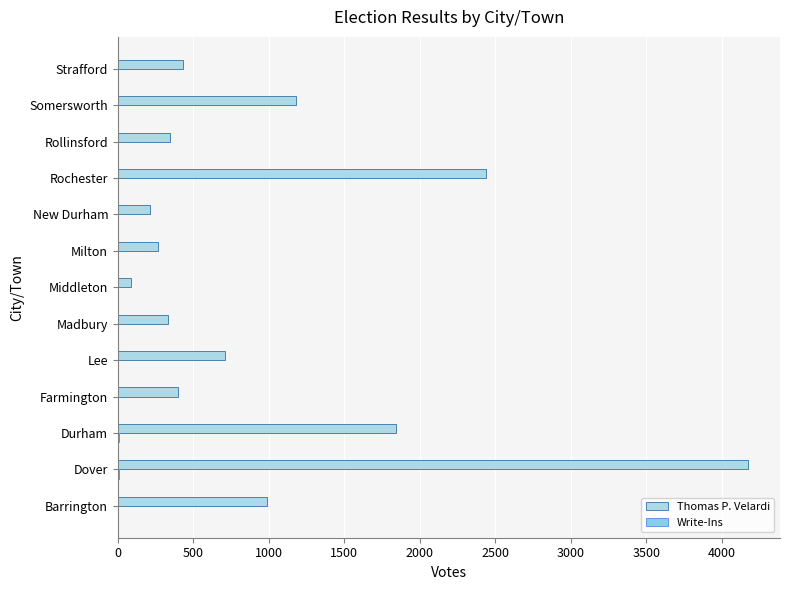

How many data points does each series have?

13